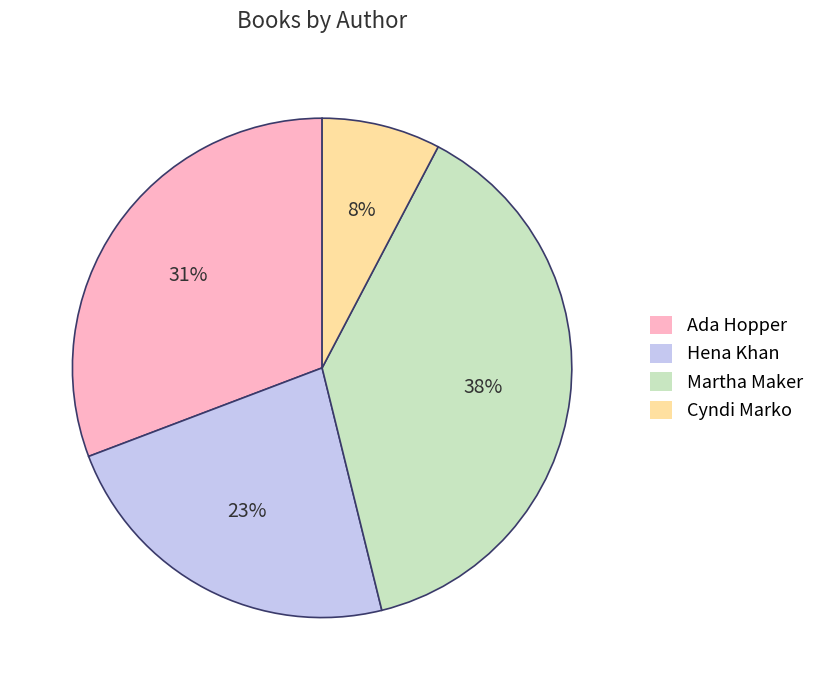

True or false: Ada Hopper accounts for 17% of the total.

False